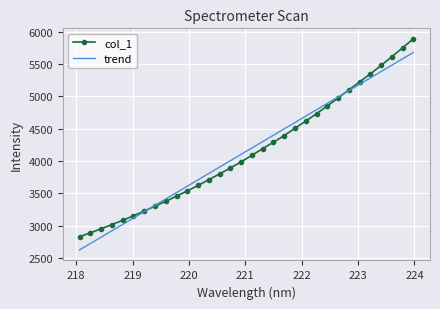

List the series in order of their peak value, highest first.

col_1, trend